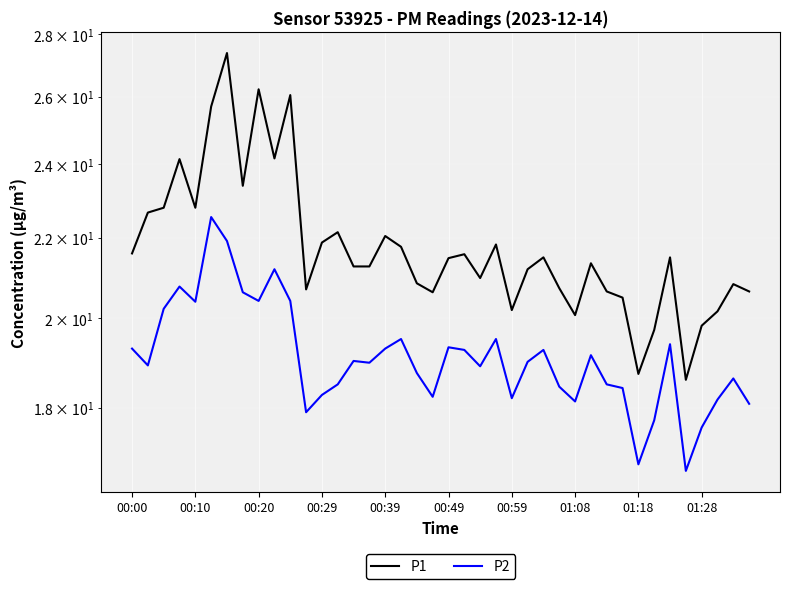

Which series has the widest spread of values?

P1